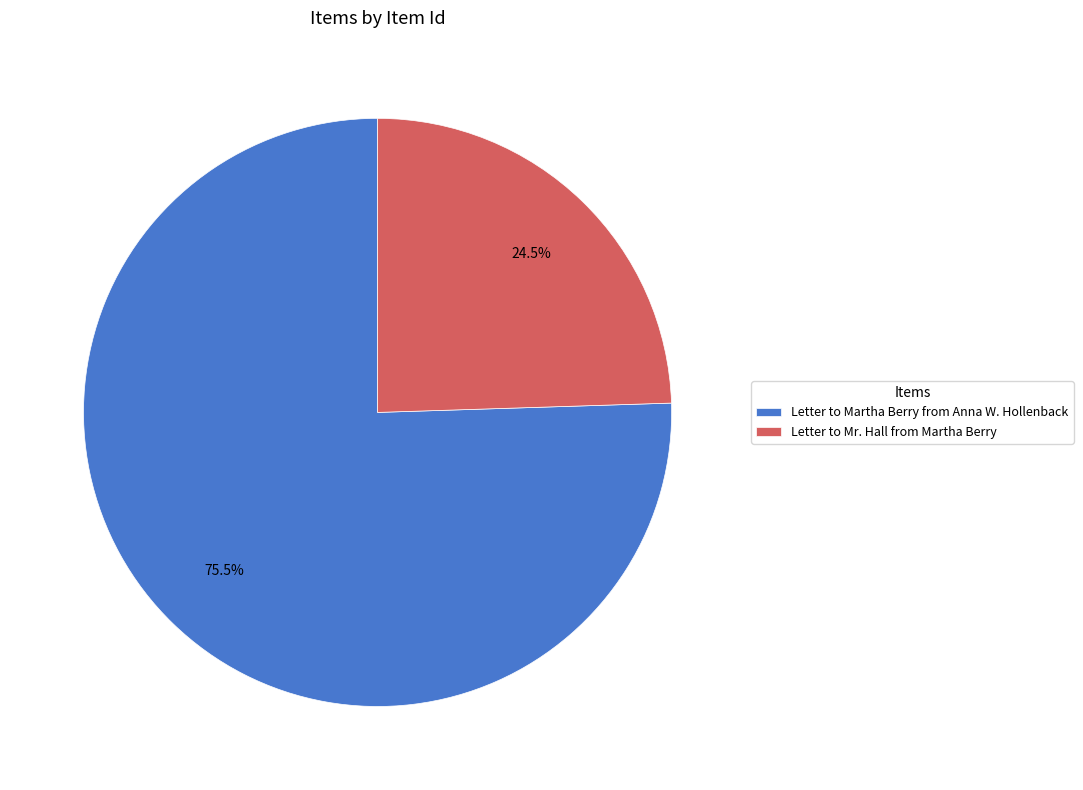

To the nearest percent, what is the average slice percentage?

50%